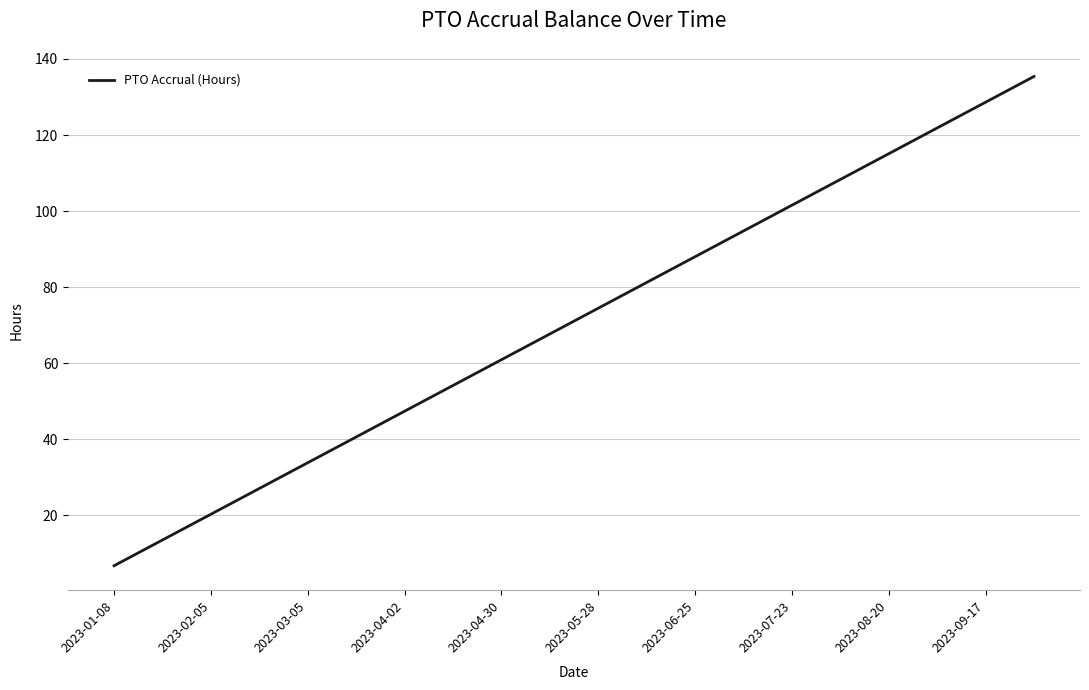

What is the smallest value displayed?

6.8